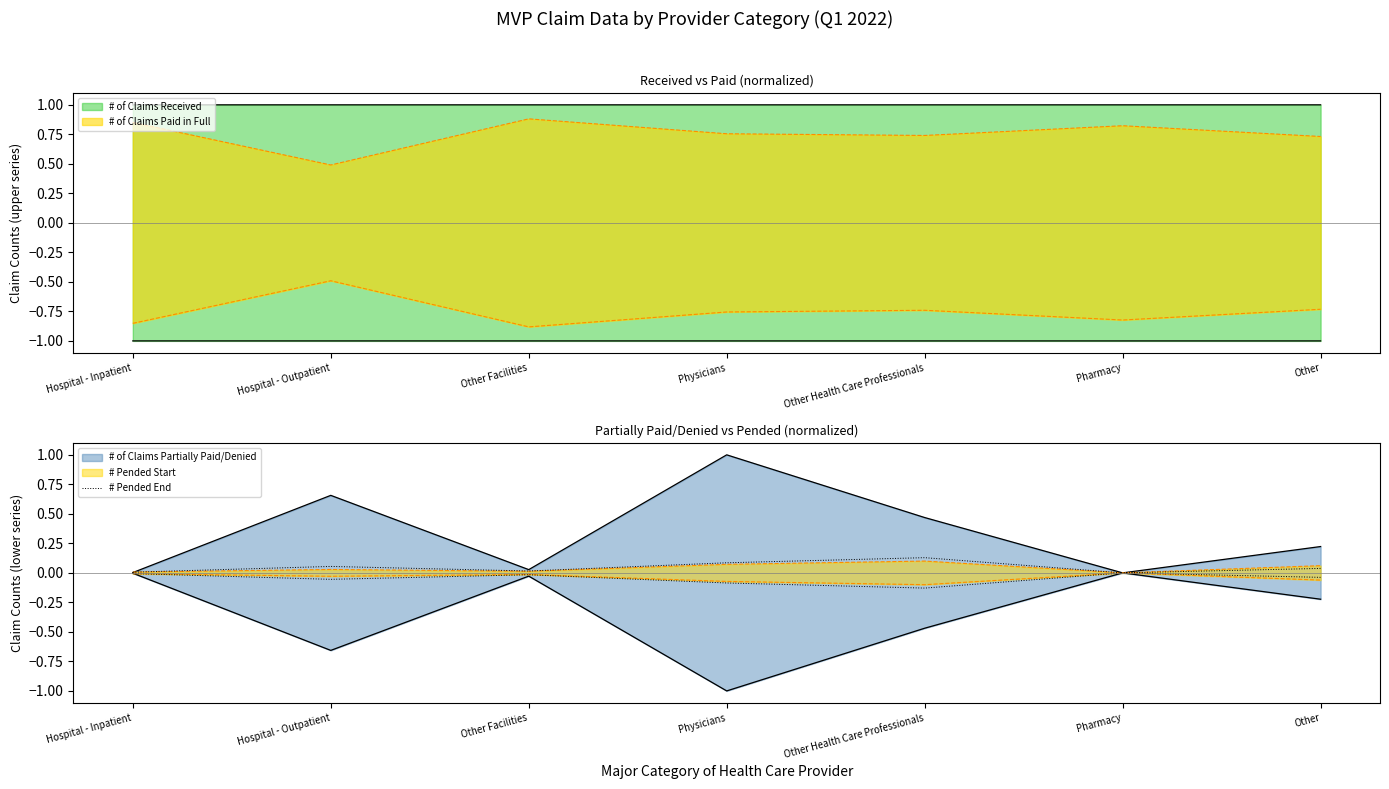

Reading left to right, extract all data points from this chart.

Hospital - Inpatient=0.0	Hospital - Outpatient=0.1	Other Facilities=0.0	Physicians=0.1	Other Health Care Professionals=0.1	Pharmacy=0.0	Other=0.0